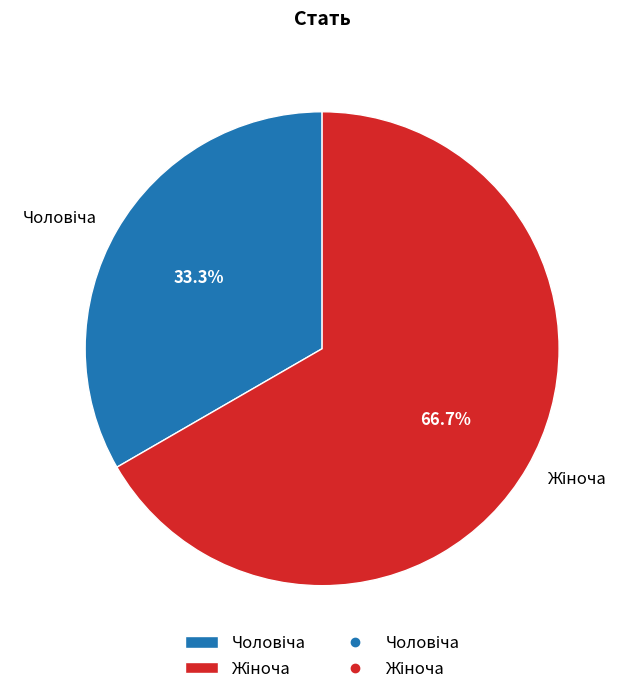

Is there a majority slice in this chart?

Yes